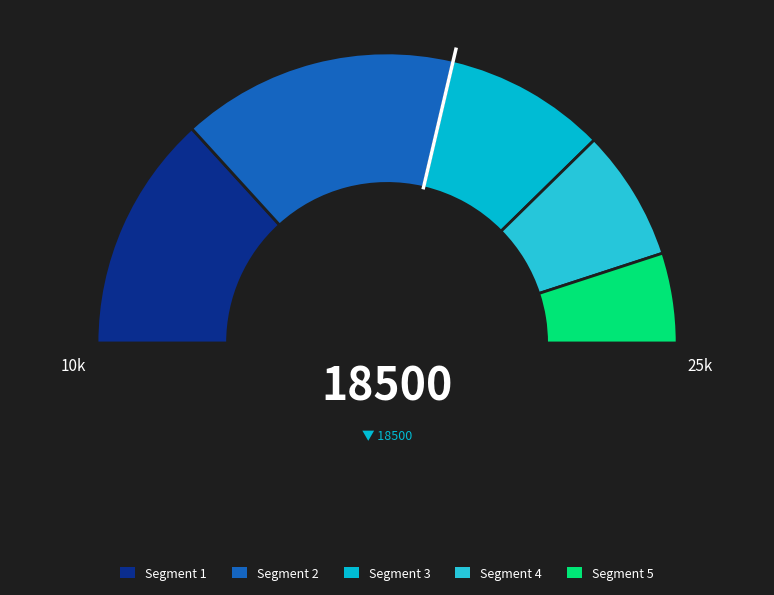

Which slice is the largest?

UNIVERSITA DEGLI STUDI DI MILANO